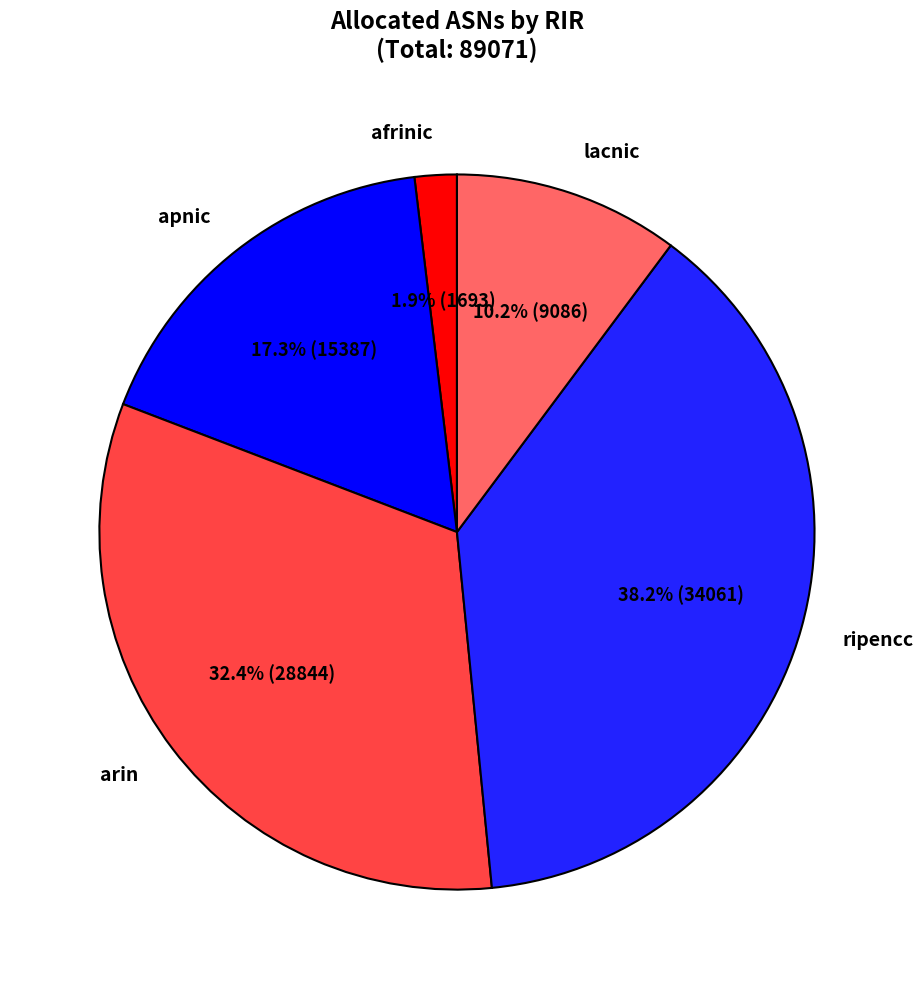

What is the smallest slice in the pie chart?

afrinic